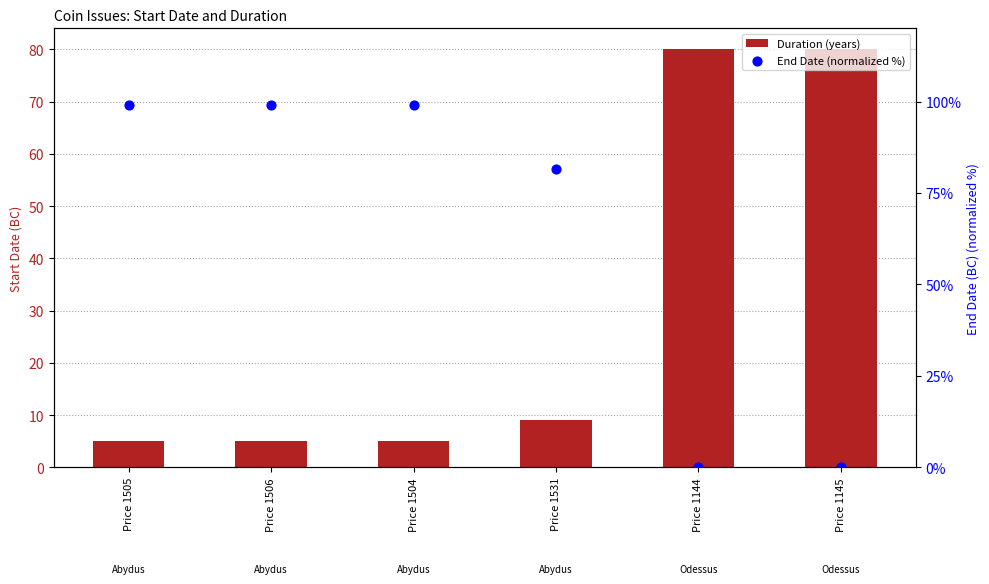

Which series has the widest spread of Y values?

End Date (normalized %)